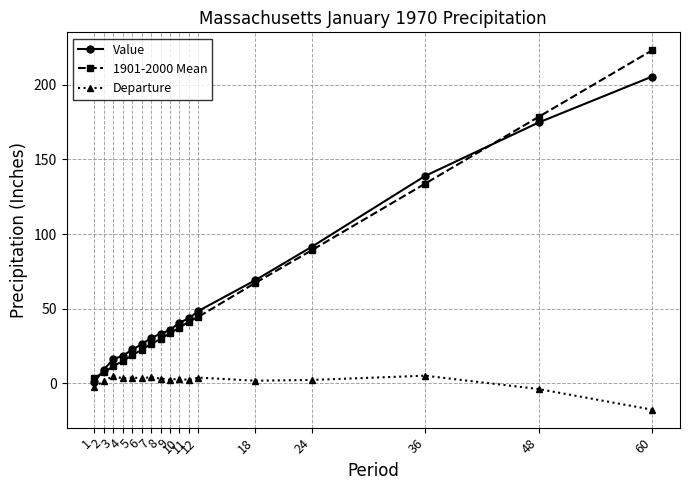

What is the approximate value of 1901-2000 Mean at 4?

15.0